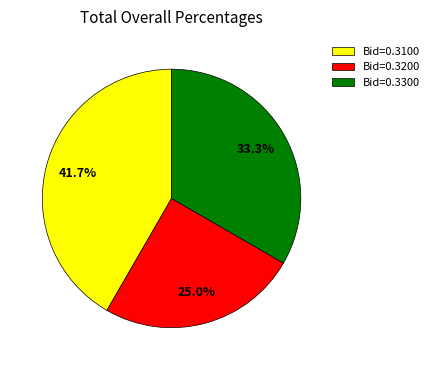

Does any single category account for the majority?

No